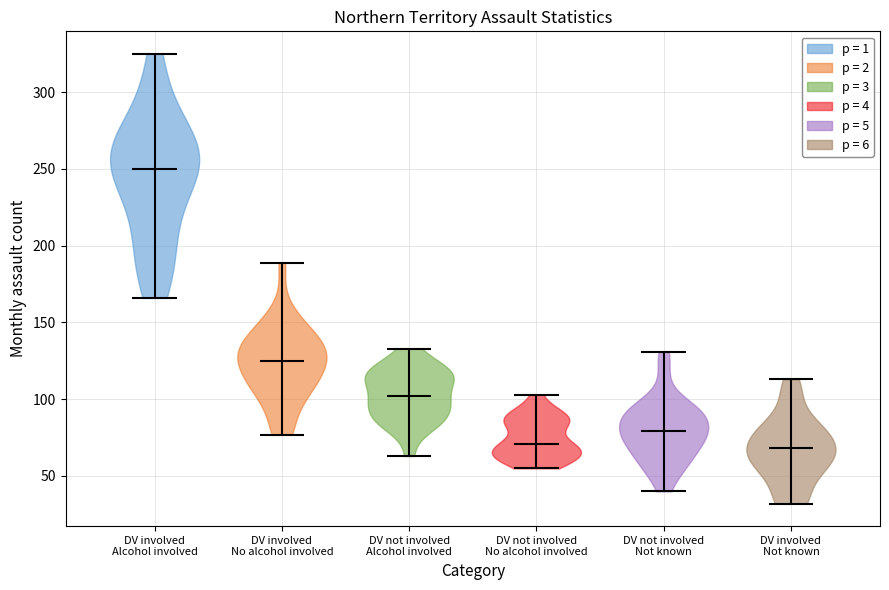

What is the highest point the violin for DV involved Not known reaches on the y-axis? The values are not printed on the chart, so give them approximately, as read against the axis.

115